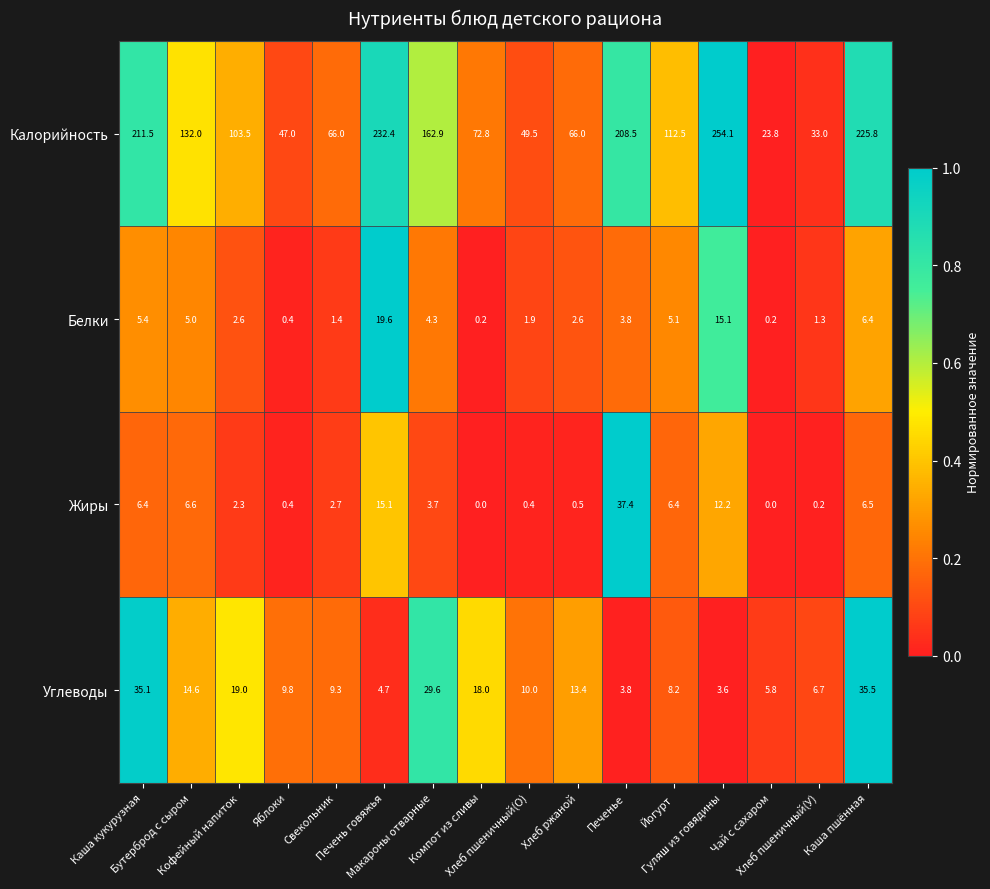

What is the average value of the Калорийность series?

125.1